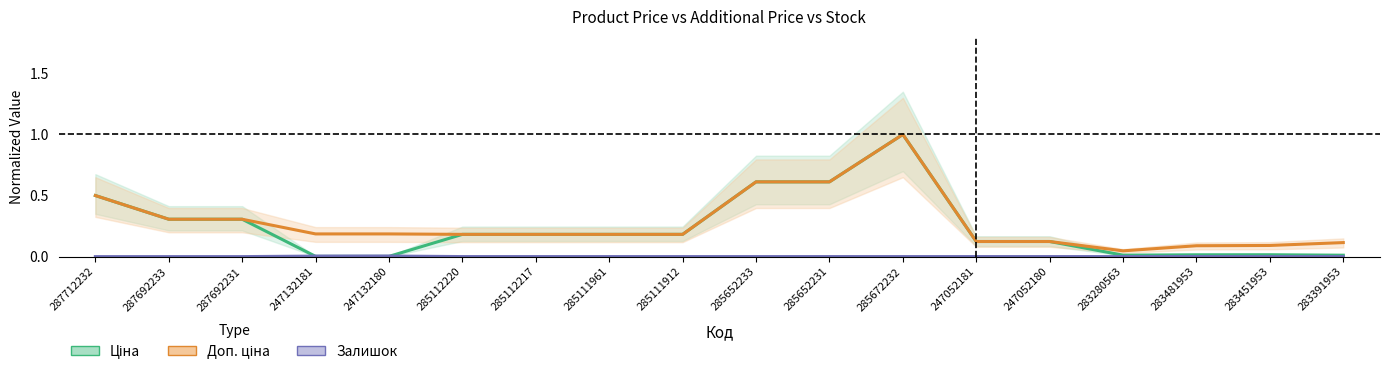

What is the difference between the Доп. ціна values at 285652231 and 247132181?

0.4